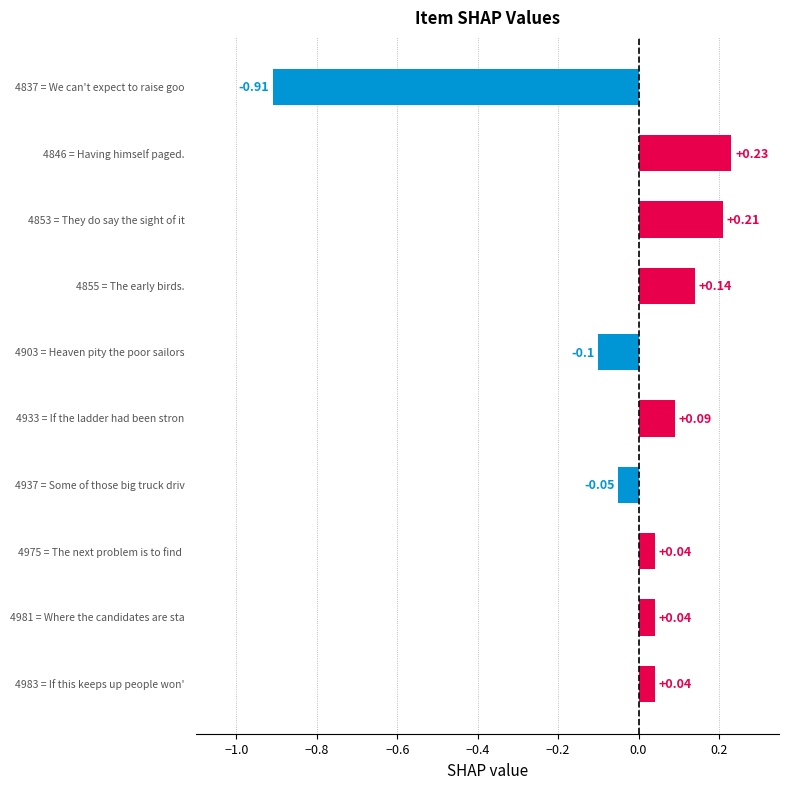

What is the difference between the maximum and minimum values?

1.1